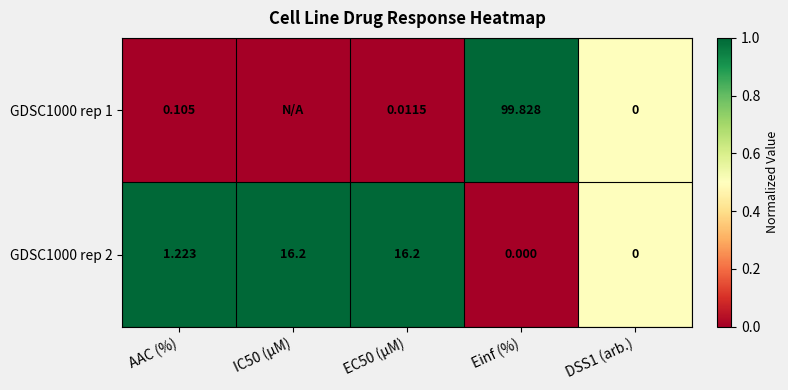

At which label does GDSC1000 rep 2 first exceed 1?

AAC (%)